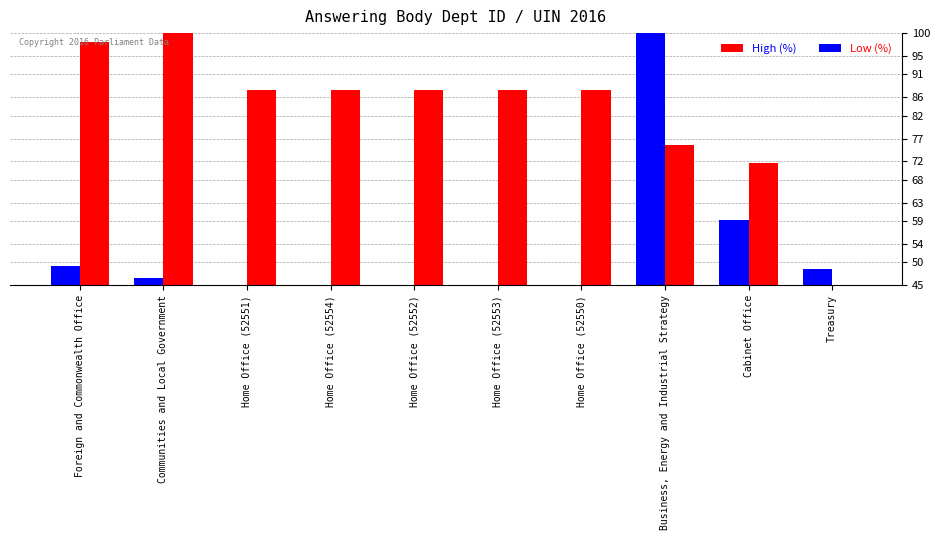

What is the difference between the maximum and minimum values in the High (%) series?

55.0